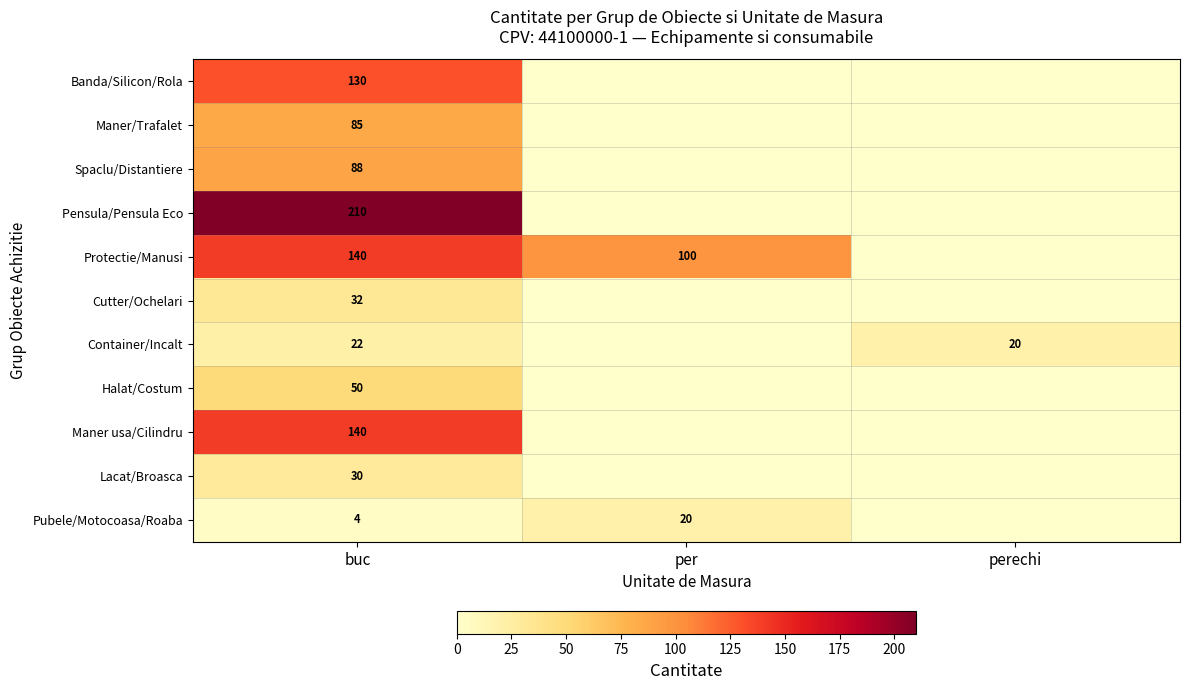

What is the total value across all series at buc?

931